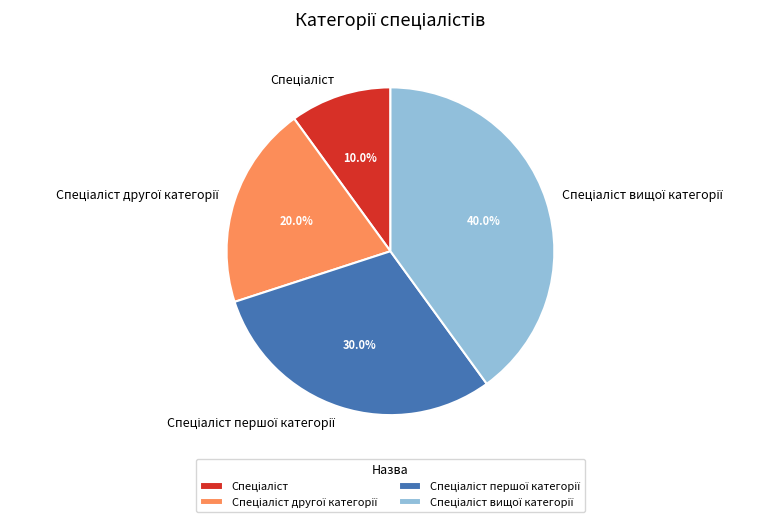

Does any single category account for the majority?

No